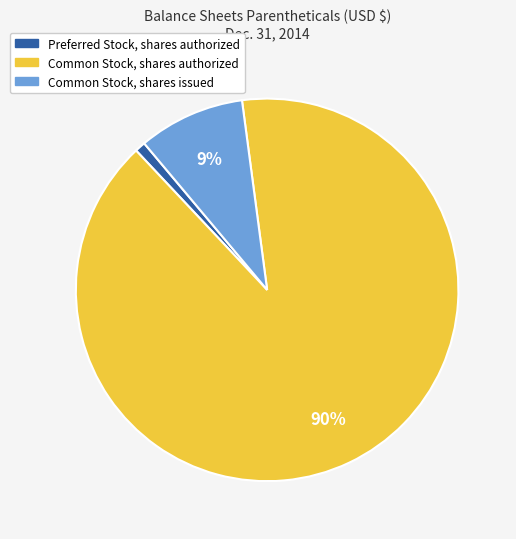

To the nearest percent, what is the difference between the largest and smallest slice percentages?

89%